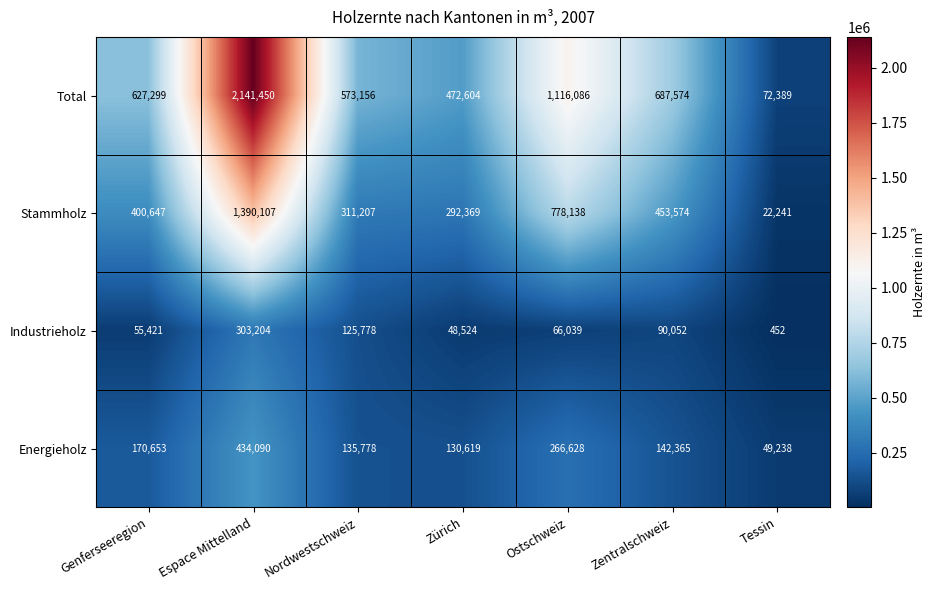

At which category is the sum across all series the highest?

Espace Mittelland